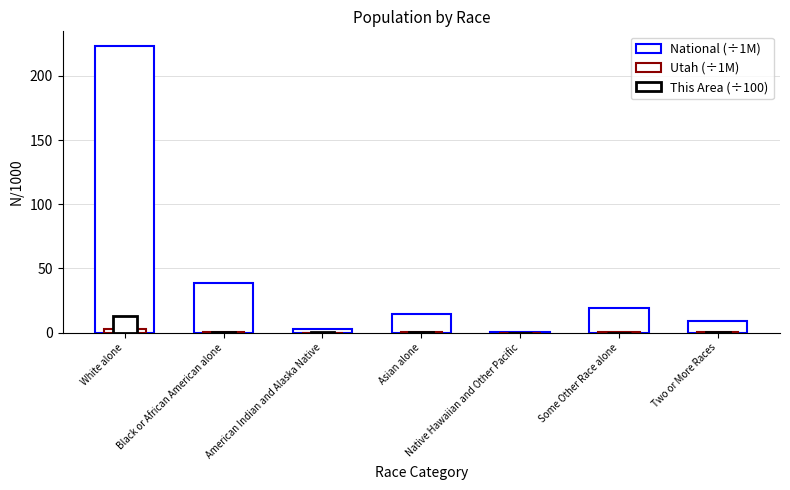

List the labels in order of This Area (÷100) value, smallest first.

Some Other Race alone, Native Hawaiian and Other Pacific, Asian alone, American Indian and Alaska Native, Two or More Races, Black or African American alone, White alone